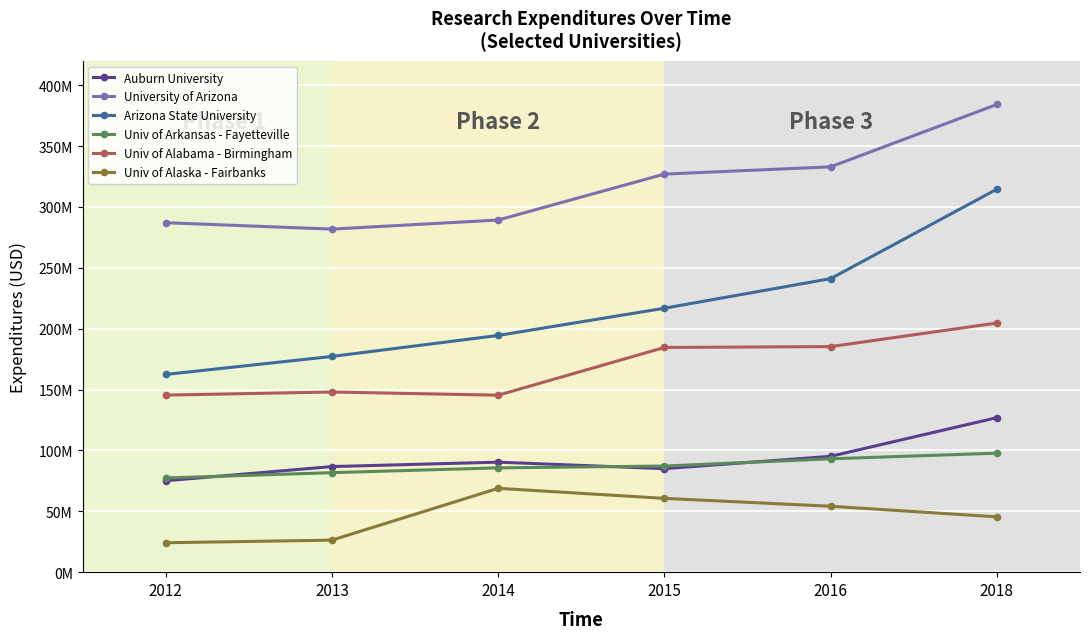

Does the chart have visible grid lines?

Yes